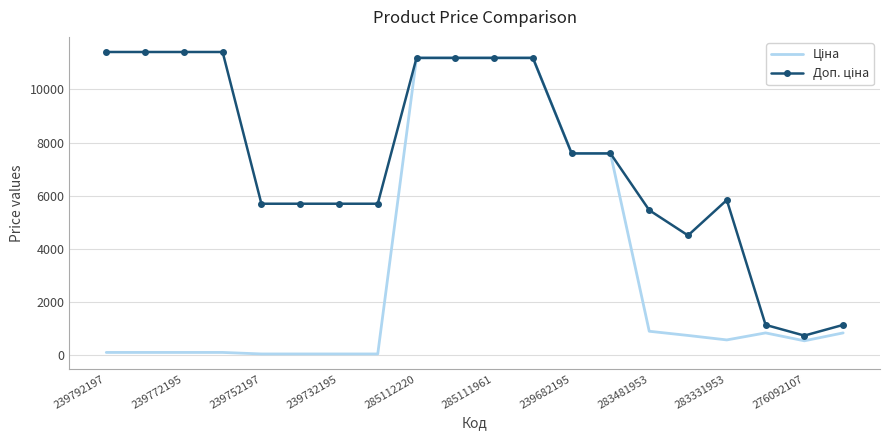

What is the total value across all series at 239682195?

15193.1